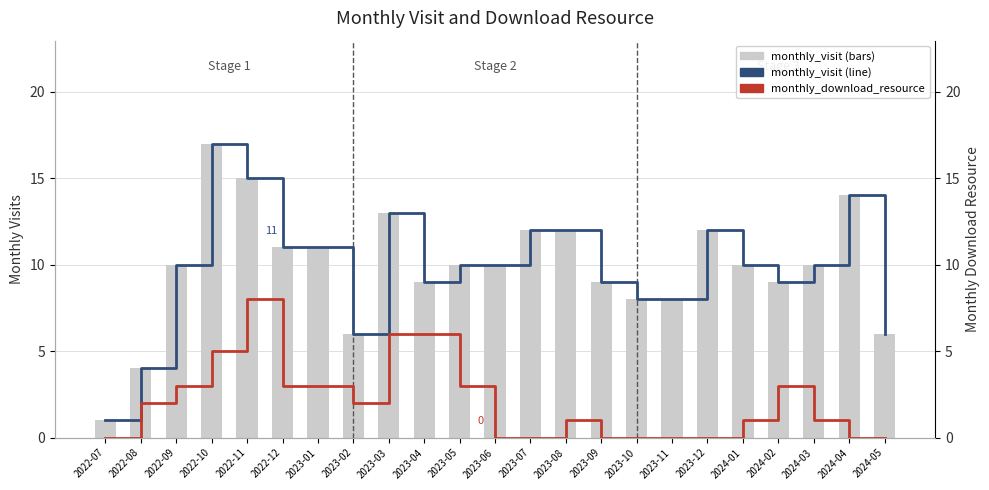

True or false: monthly_download_resource has a value of 0 at 2023-10.

True